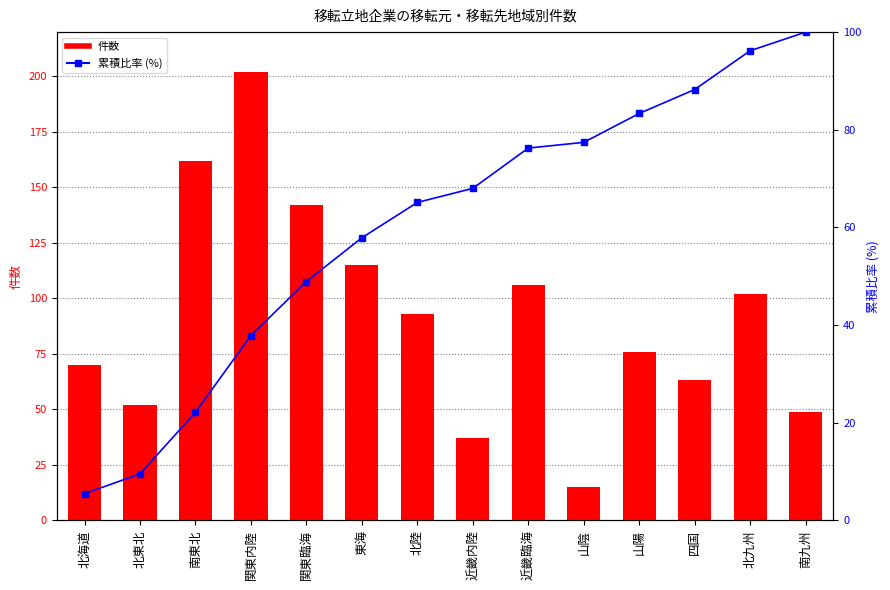

What is the greatest value displayed?

202.0